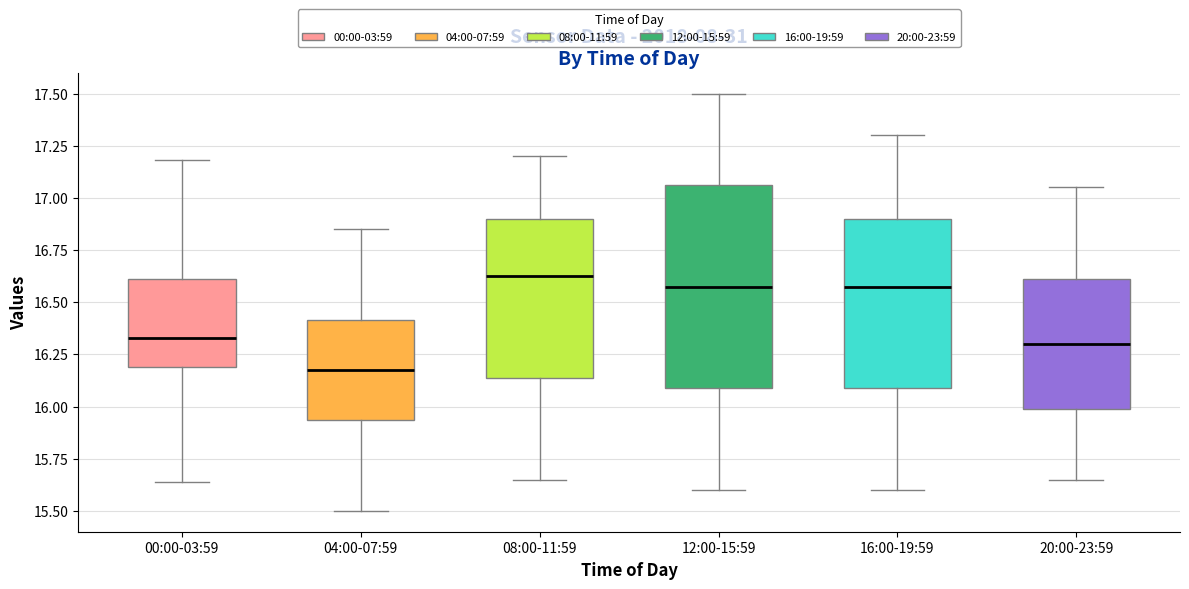

Where does the upper whisker of the box for 04:00-07:59 end on the y-axis? The values are not printed on the chart, so give them approximately, as read against the axis.

16.85